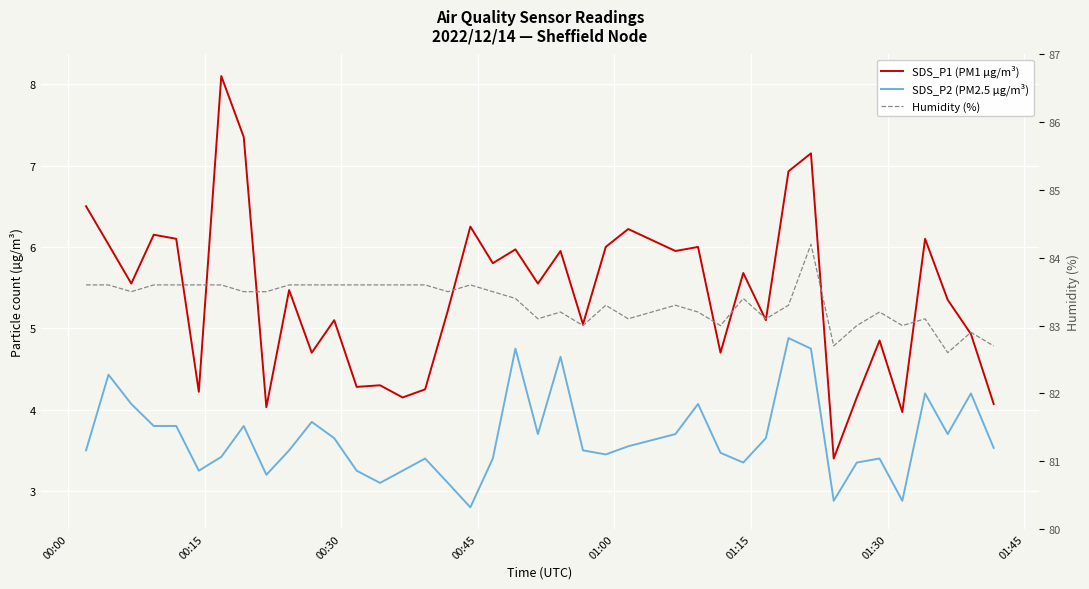

True or false: SDS_P2 (PM2.5 µg/m³) and Humidity (%) cross at least once.

False